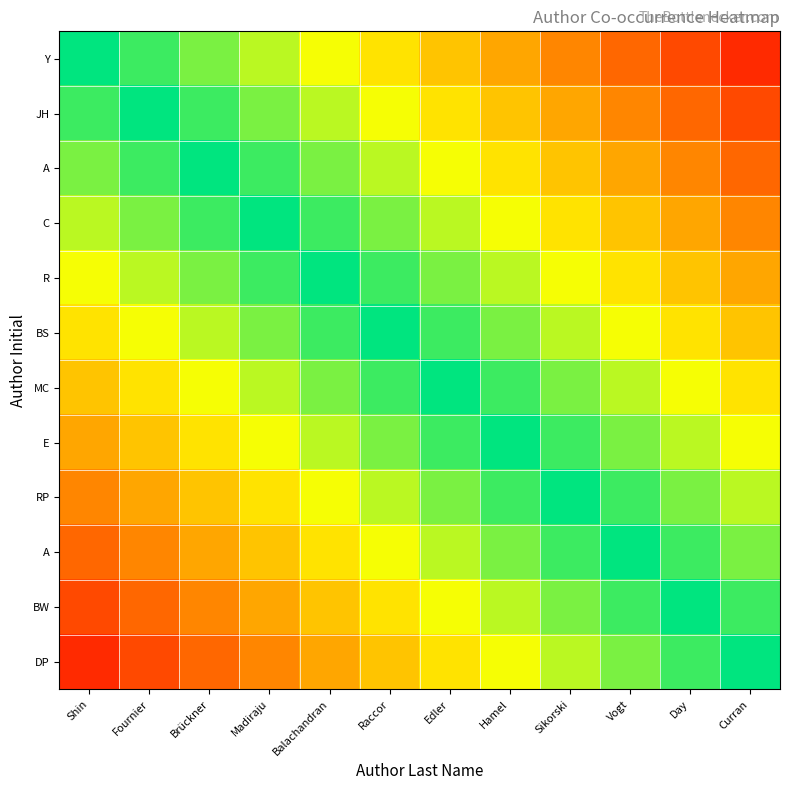

What is the difference between the highest and lowest values at Raccor?

48480.9